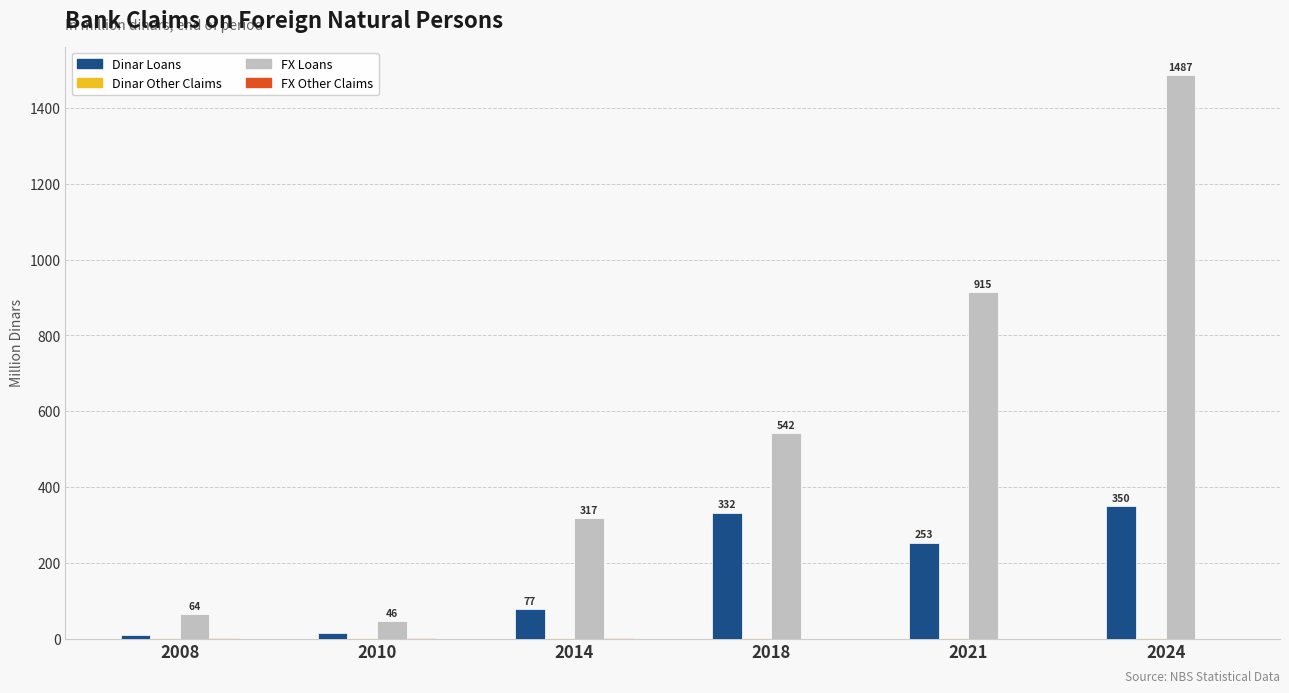

Which series changed the most between 2010 and 2018?

FX Loans